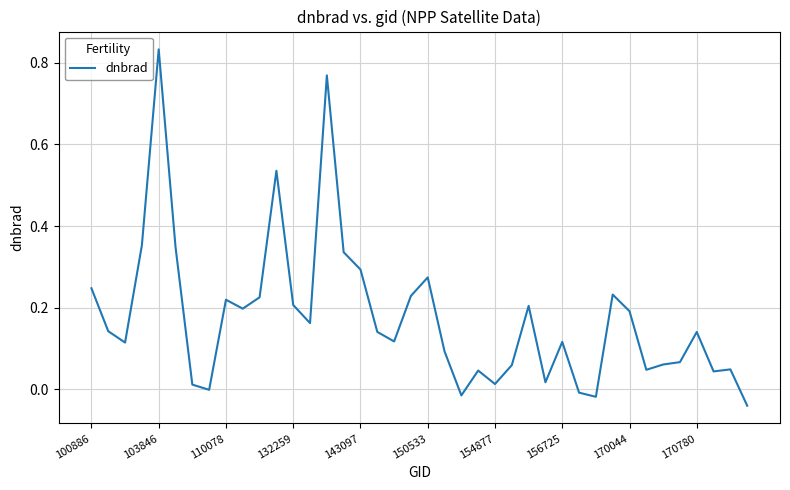

What is the difference between the maximum and minimum values?

0.9